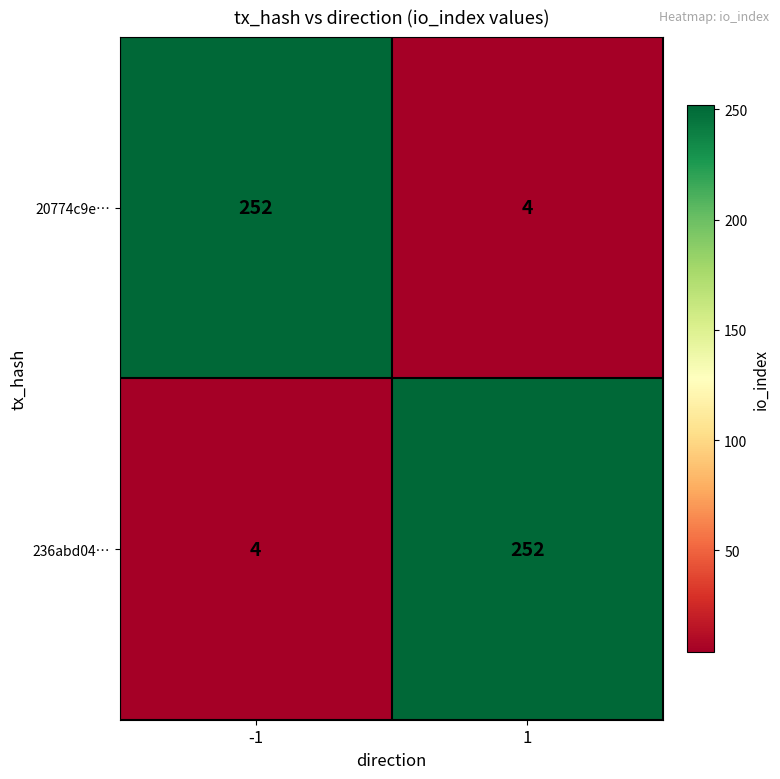

What is the highest value of the 236abd04… series?

252